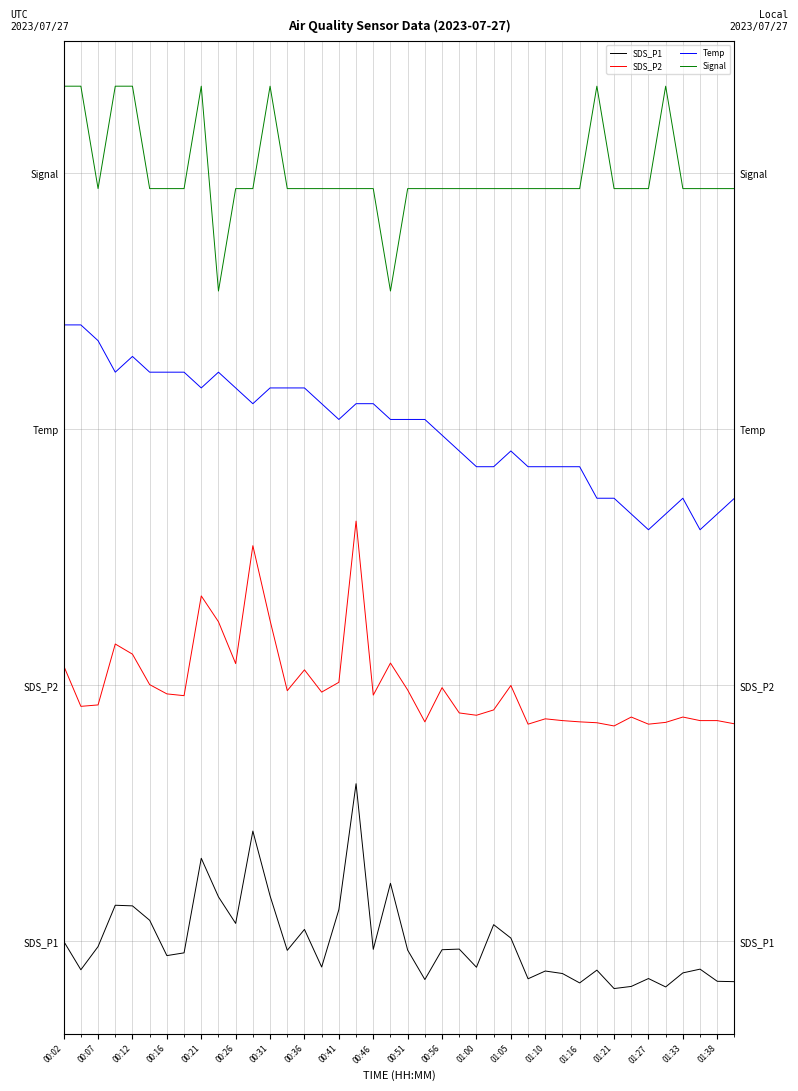

The value of SDS_P1 at 00:41 is 0.3. True or false?

True